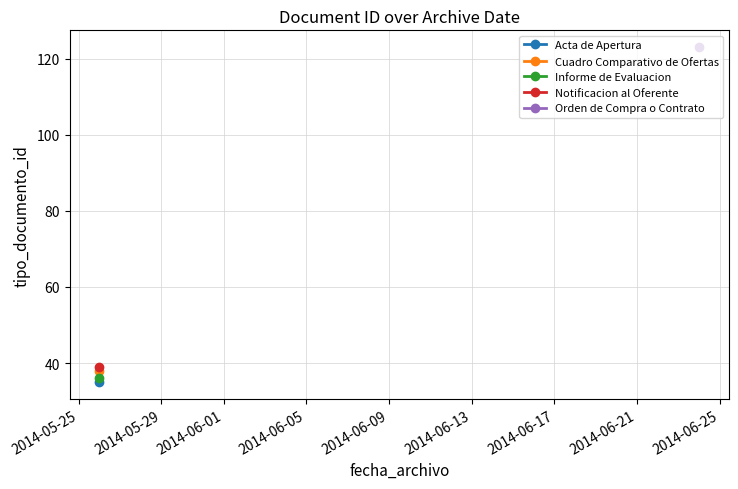

Rank the categories by value from highest to lowest.

2014-06-24, 2014-05-26, 2014-05-26, 2014-05-26, 2014-05-26